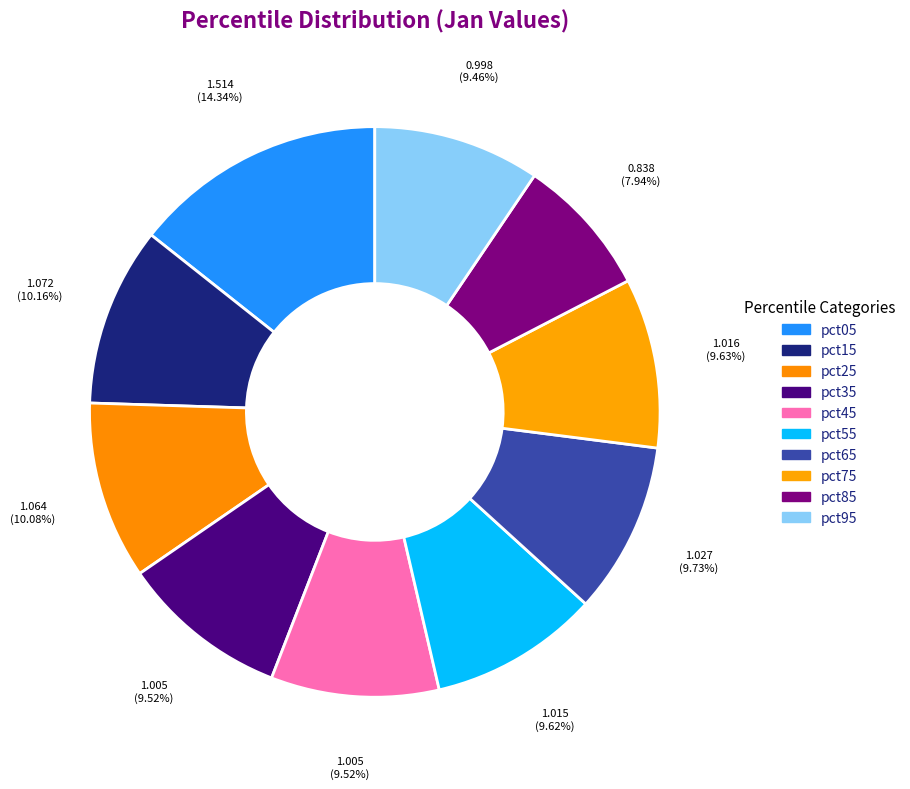

What percentage is NOT represented by pct15?

89.8%